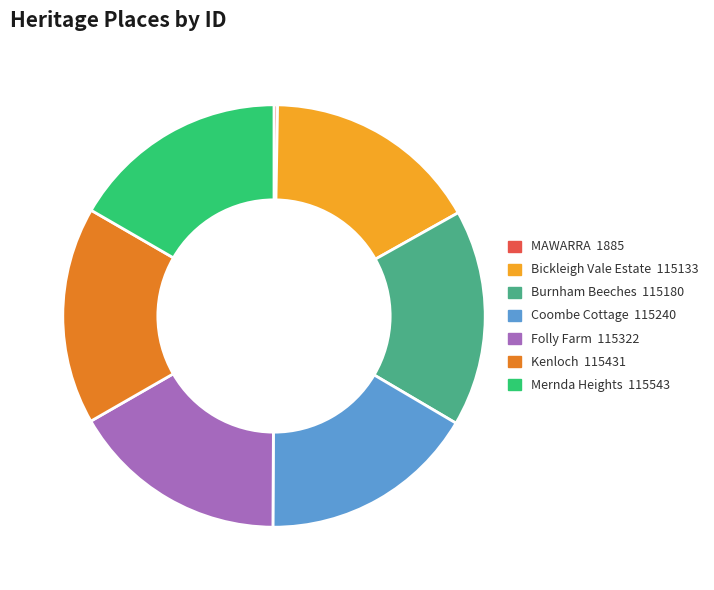

Is it true that Burnham Beeches is 27% of the pie?

False